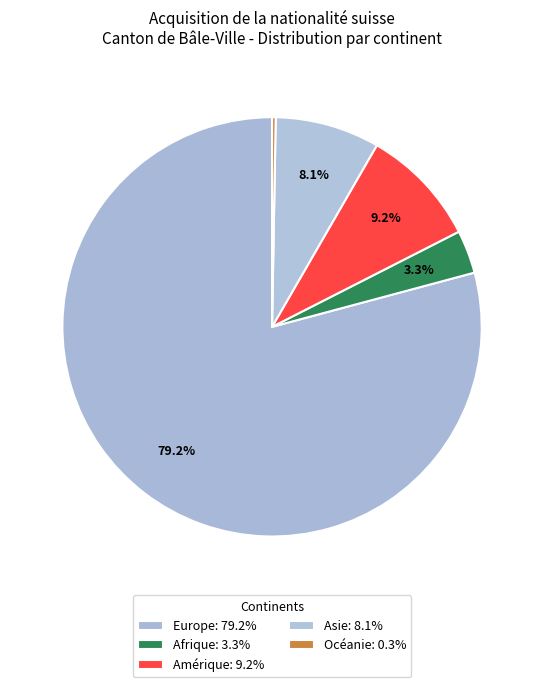

How many segments does this pie chart have?

5